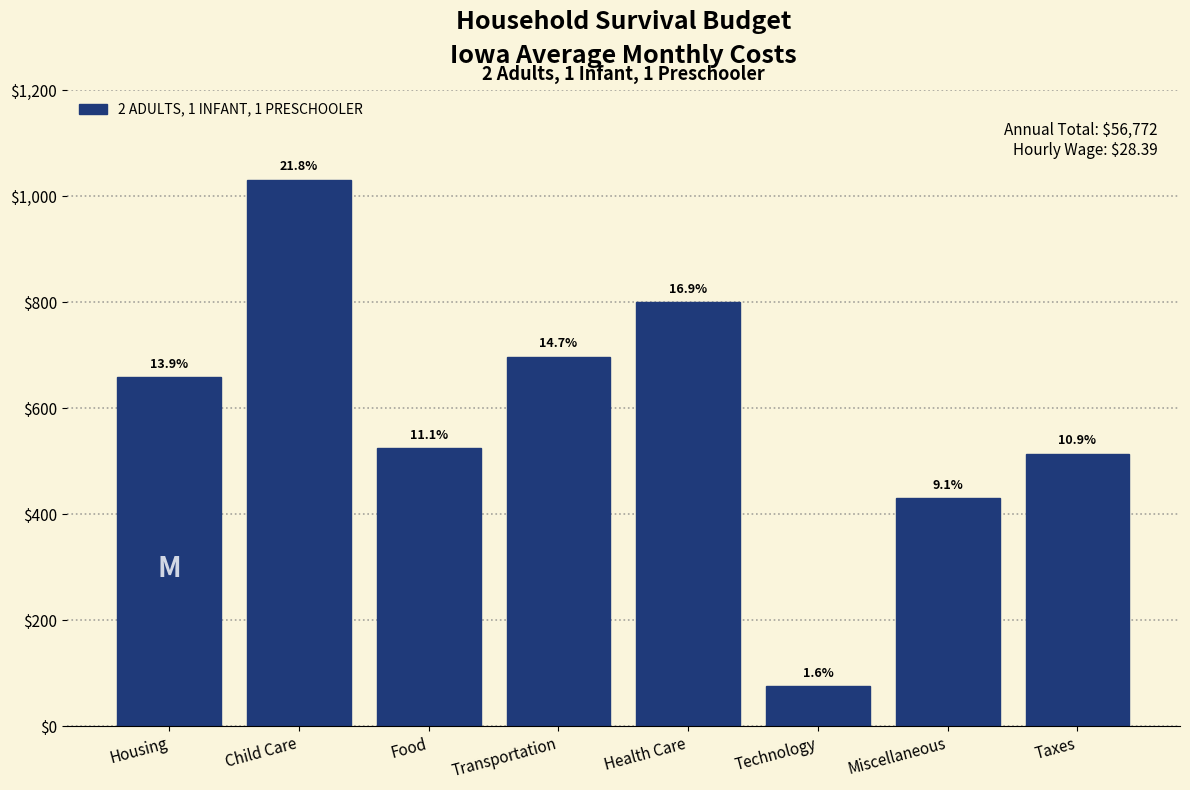

Are the bars horizontal?

No